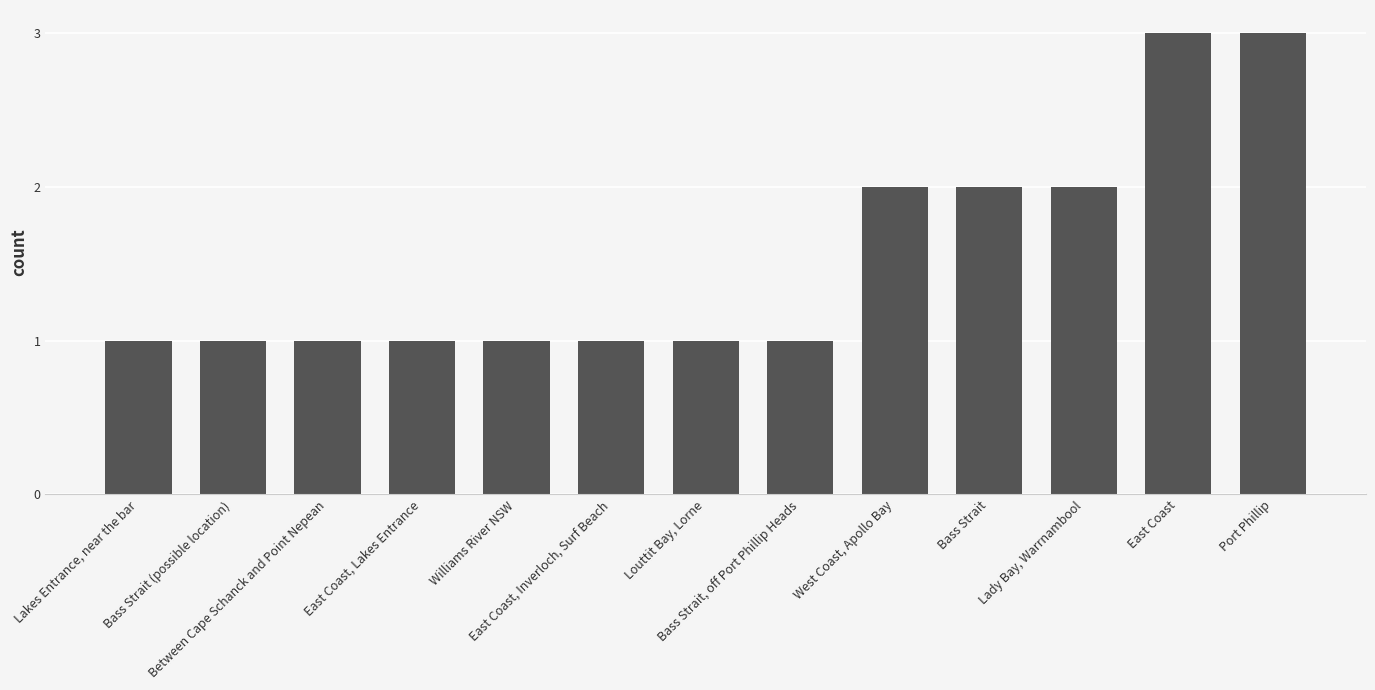

How many distinct data groups are displayed?

1